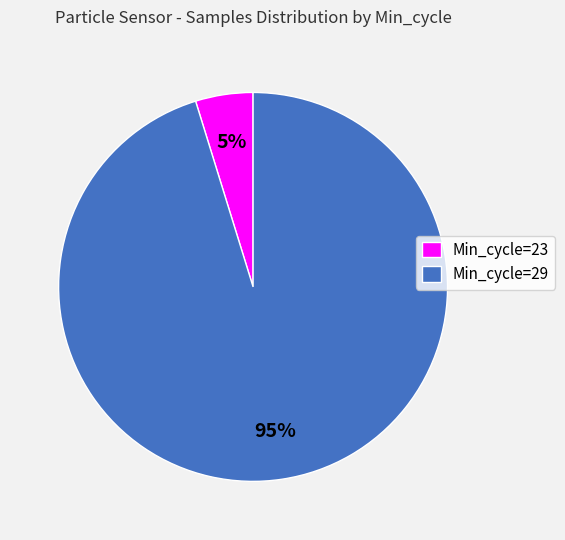

To the nearest percent, what percentage of the pie is Min_cycle=29?

95%